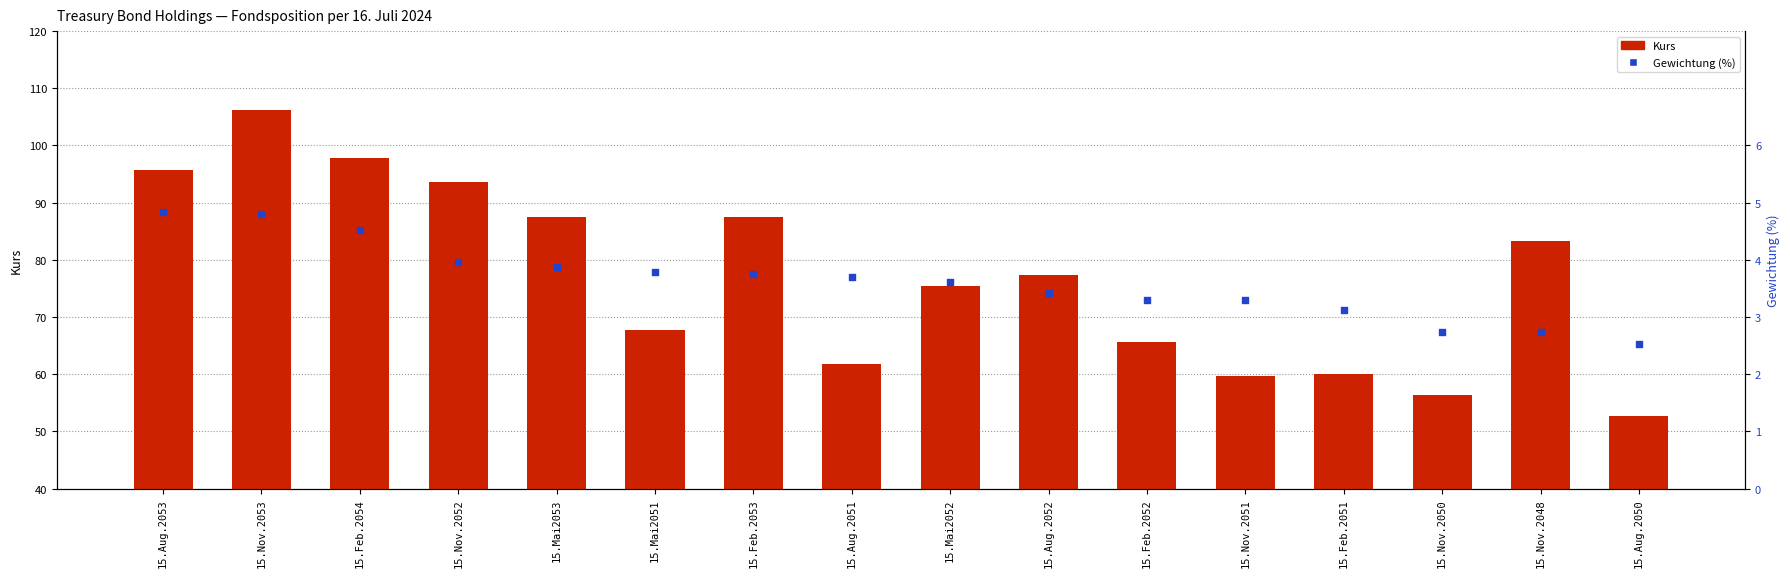

Which series has the largest total across all categories?

Kurs